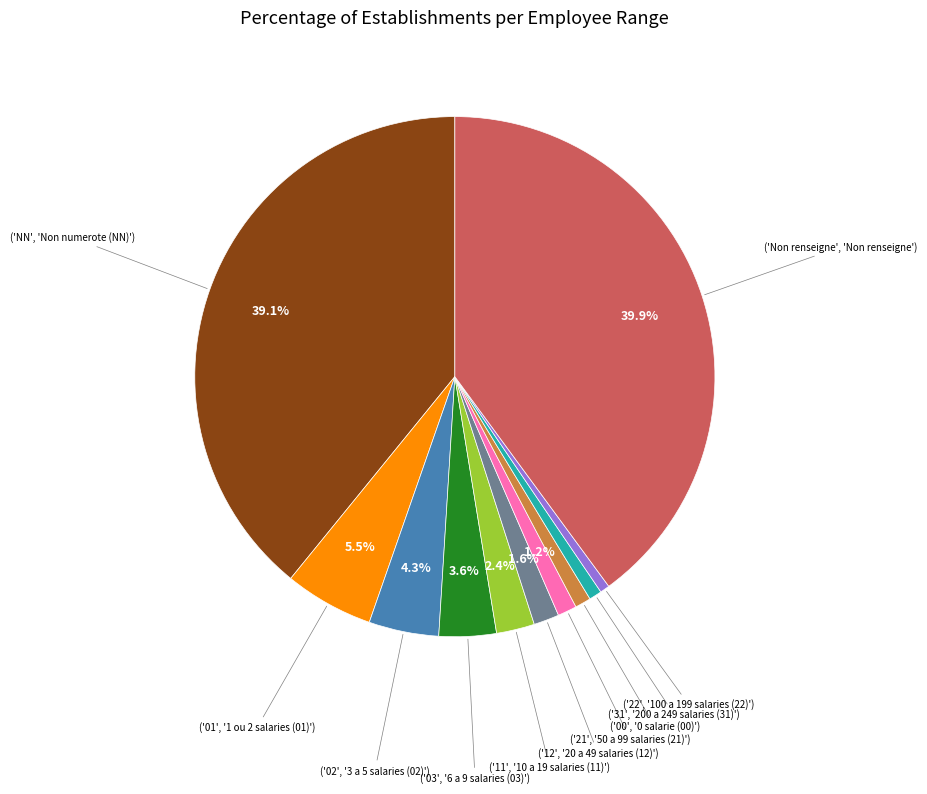

Is there a majority slice in this chart?

No